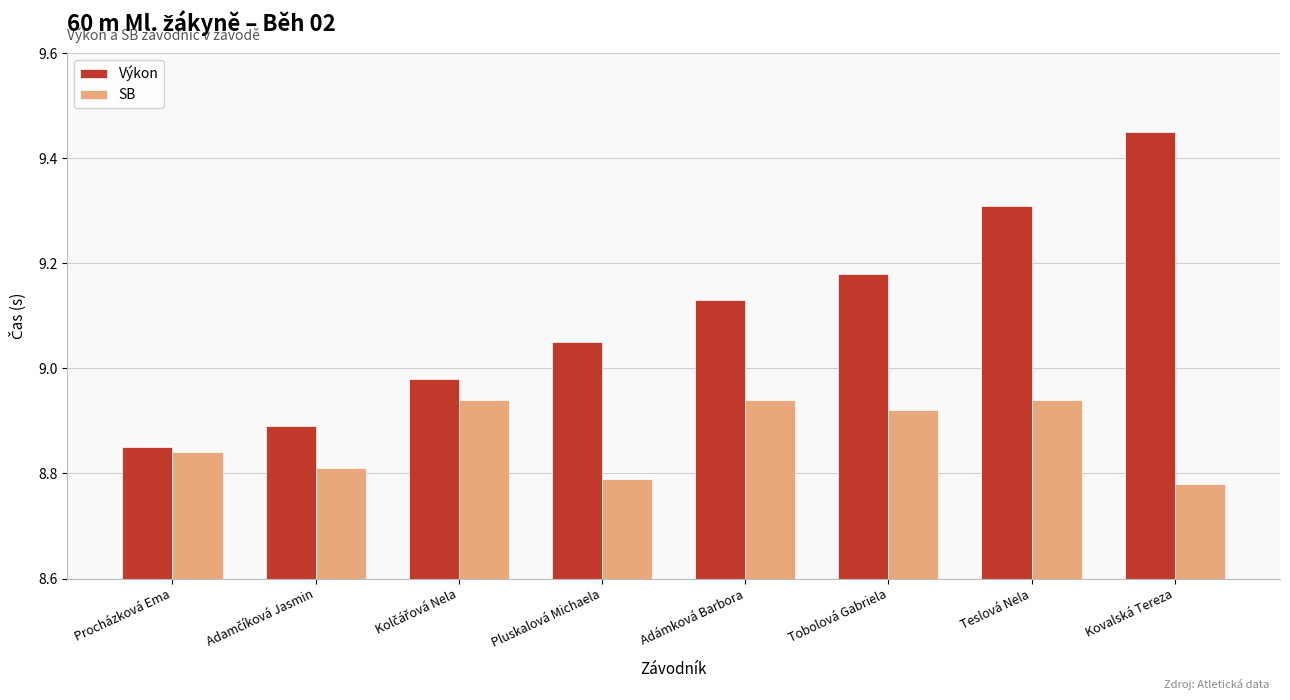

Which series has the largest range (max minus min)?

Výkon